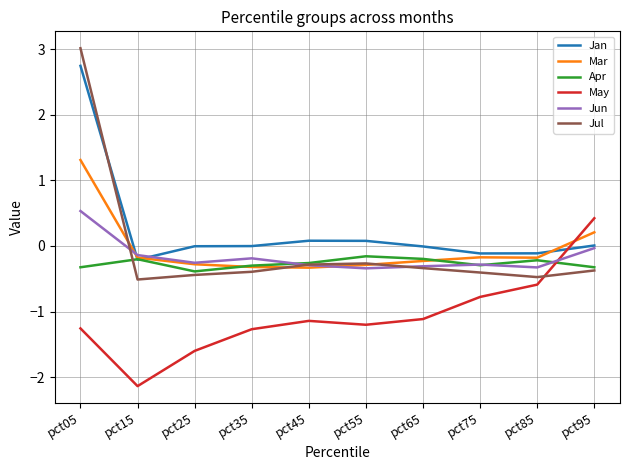

Is it true that Jul equals -0.1 at pct85?

False